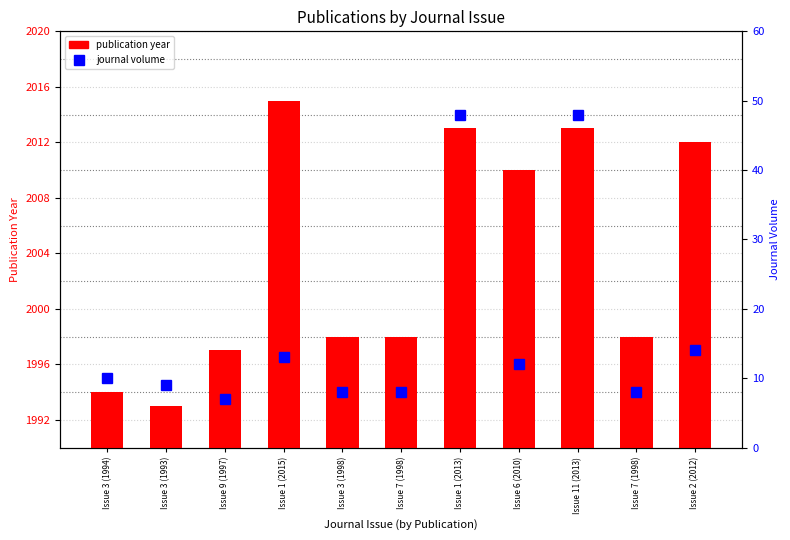

The value of journal volume at Issue 6 (2010) is 12. True or false?

True